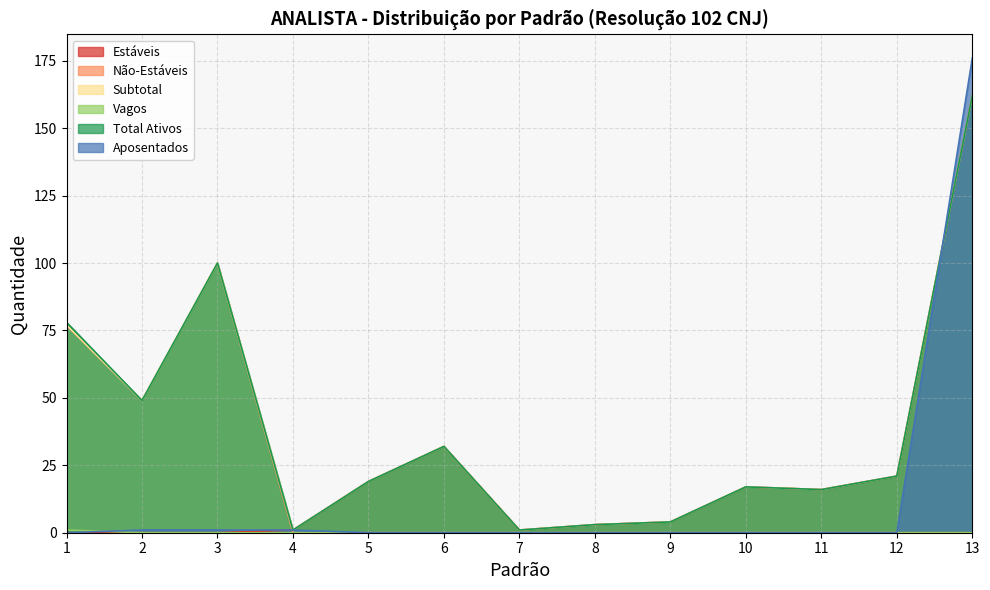

What is the value of the Subtotal point at the 1st from the left?

77